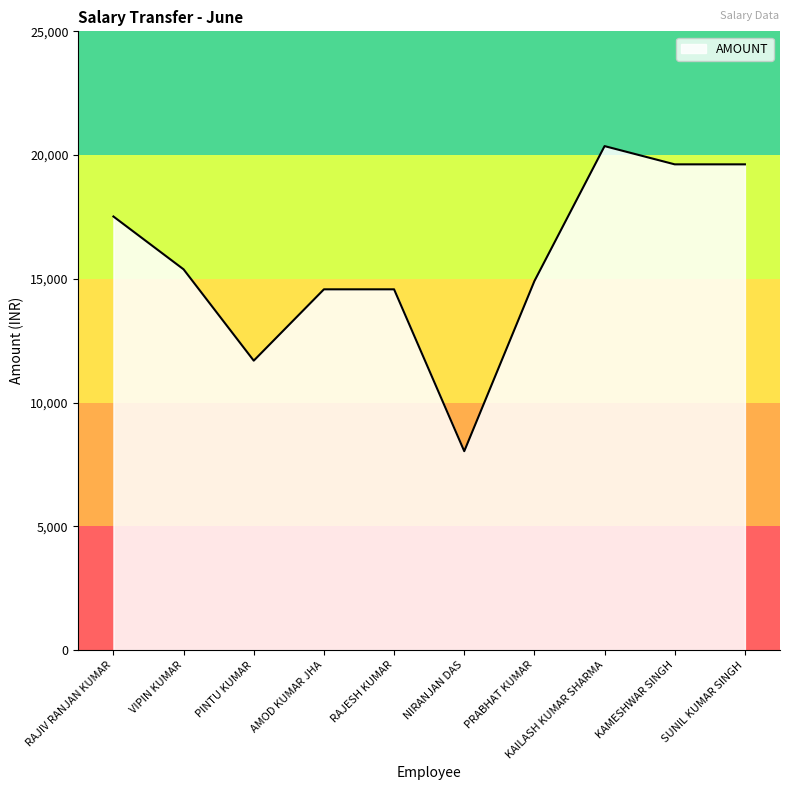

The chart shows a value of 24693.2 at VIPIN KUMAR. True or false?

False